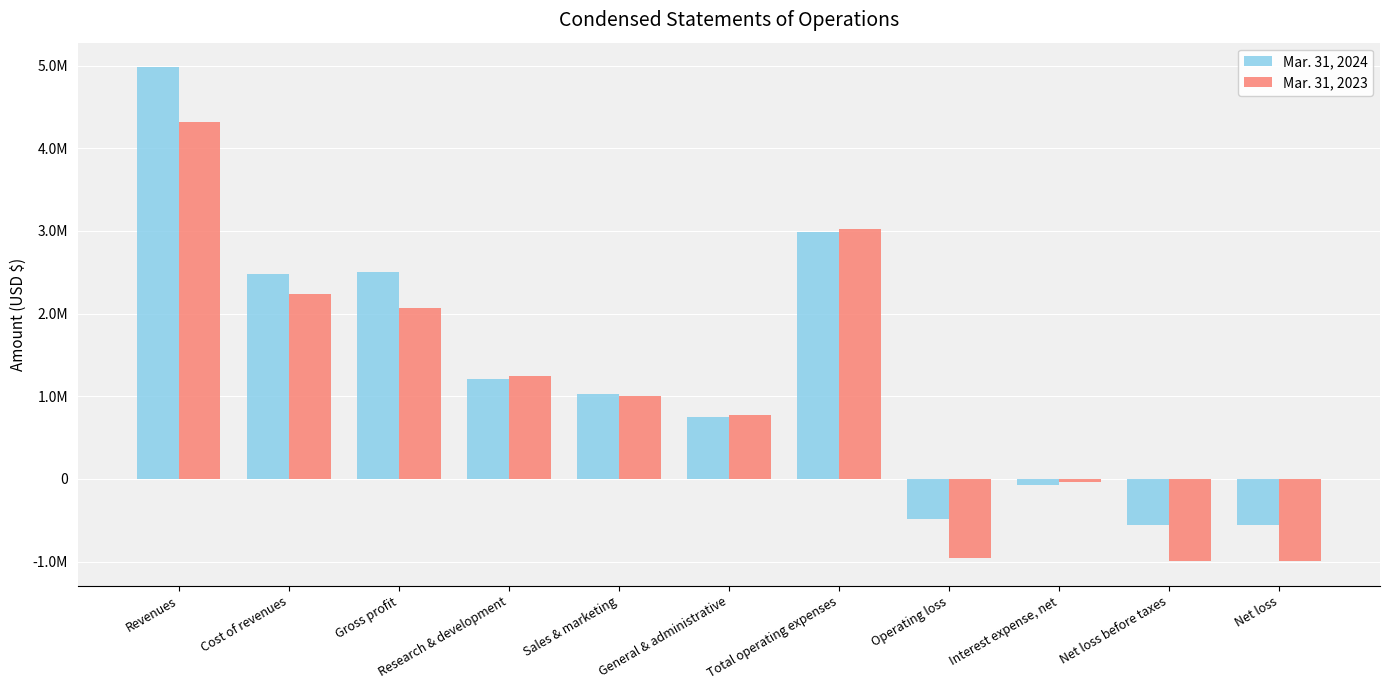

What are all the series names shown in the legend?

Mar. 31, 2024, Mar. 31, 2023